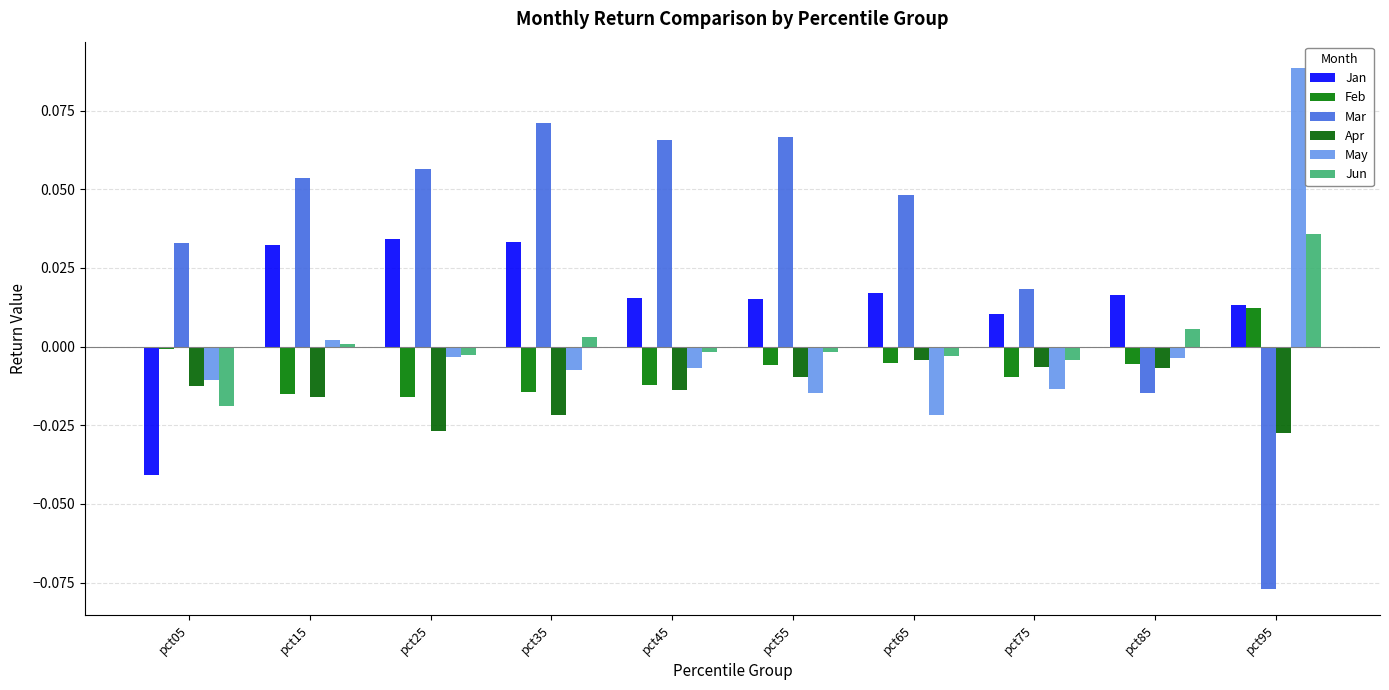

List the labels in order of Mar value, largest first.

pct35, pct55, pct45, pct25, pct15, pct65, pct05, pct75, pct85, pct95